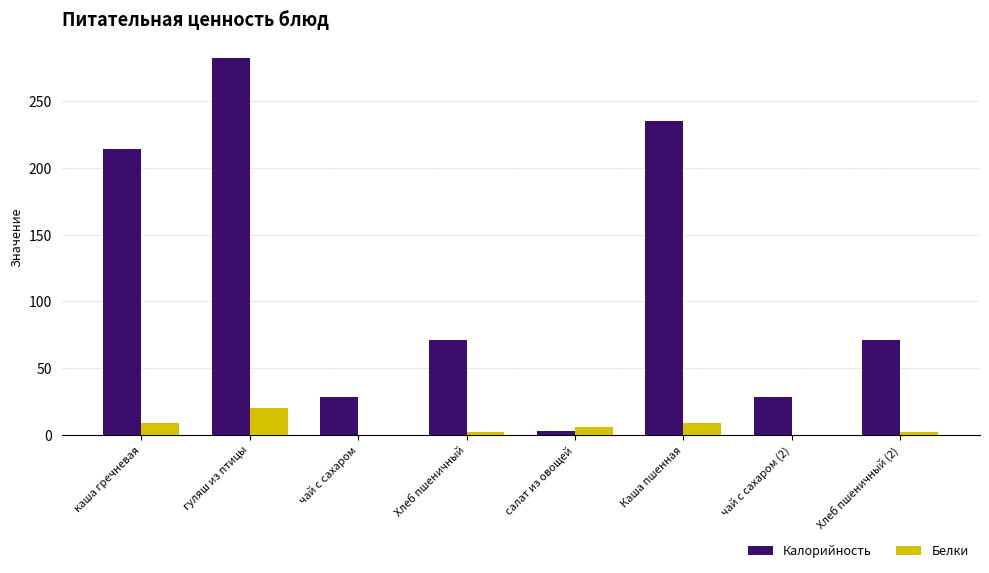

The value of Калорийность at гуляш из птицы is 282.1. True or false?

True